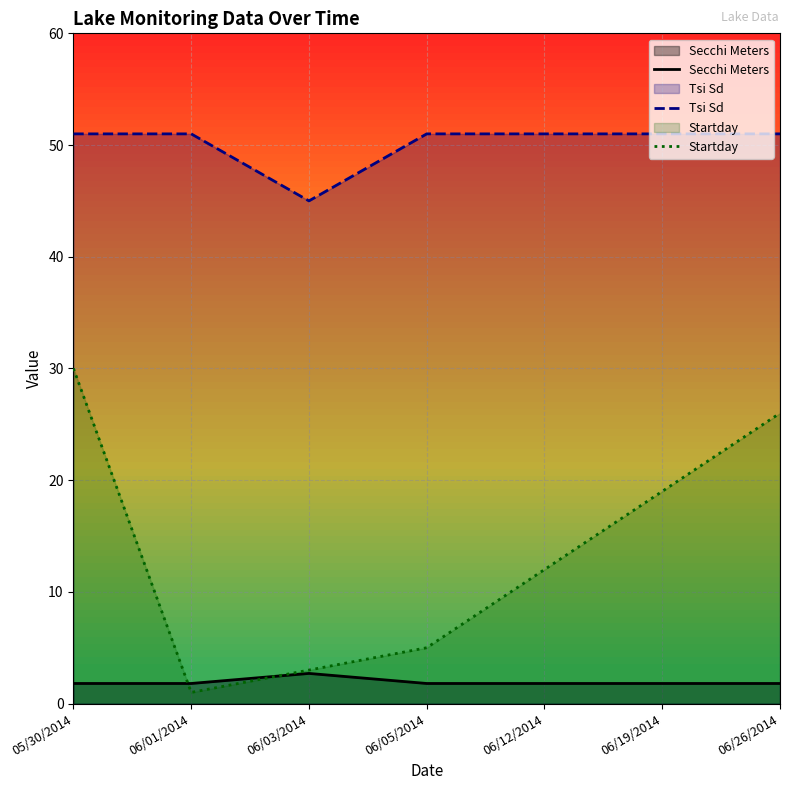

What is the label of the 6th point from the left?

06/19/2014